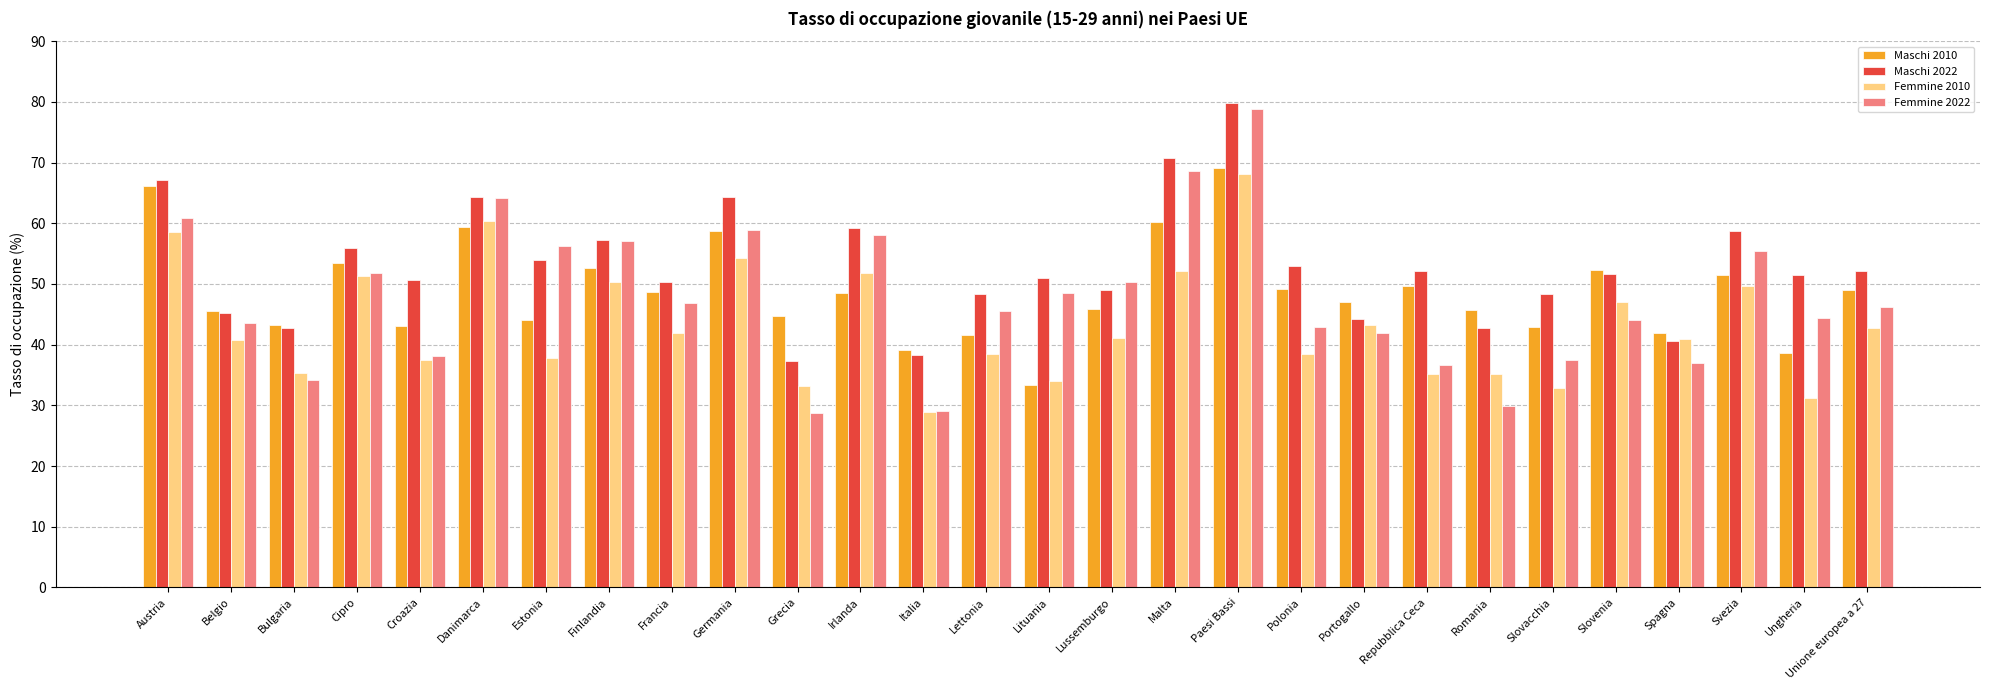

What is the approximate value of Maschi 2010 at Lituania?

33.3